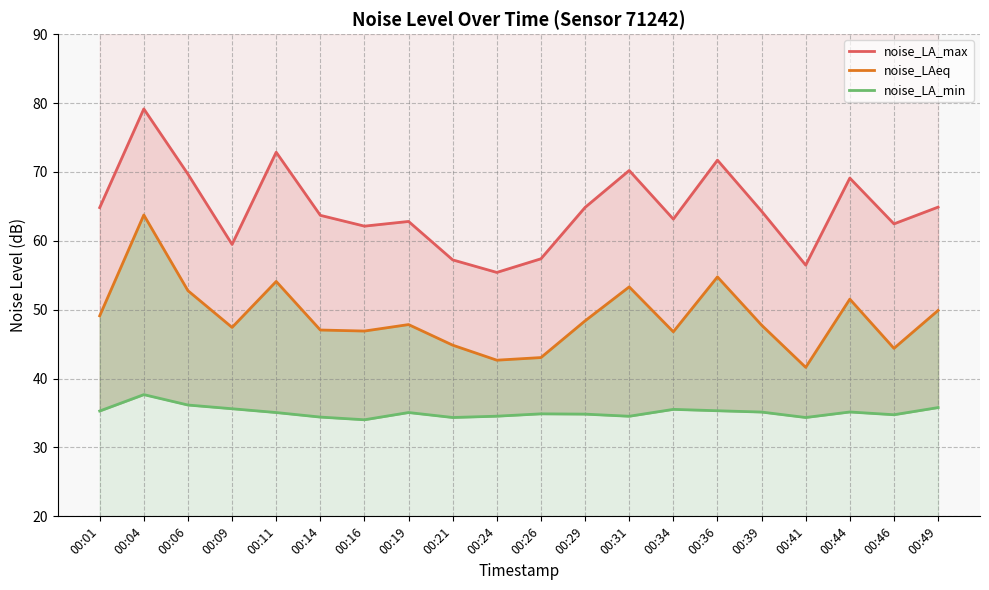

True or false: noise_LAeq has more than 1 points higher than both neighbors.

True